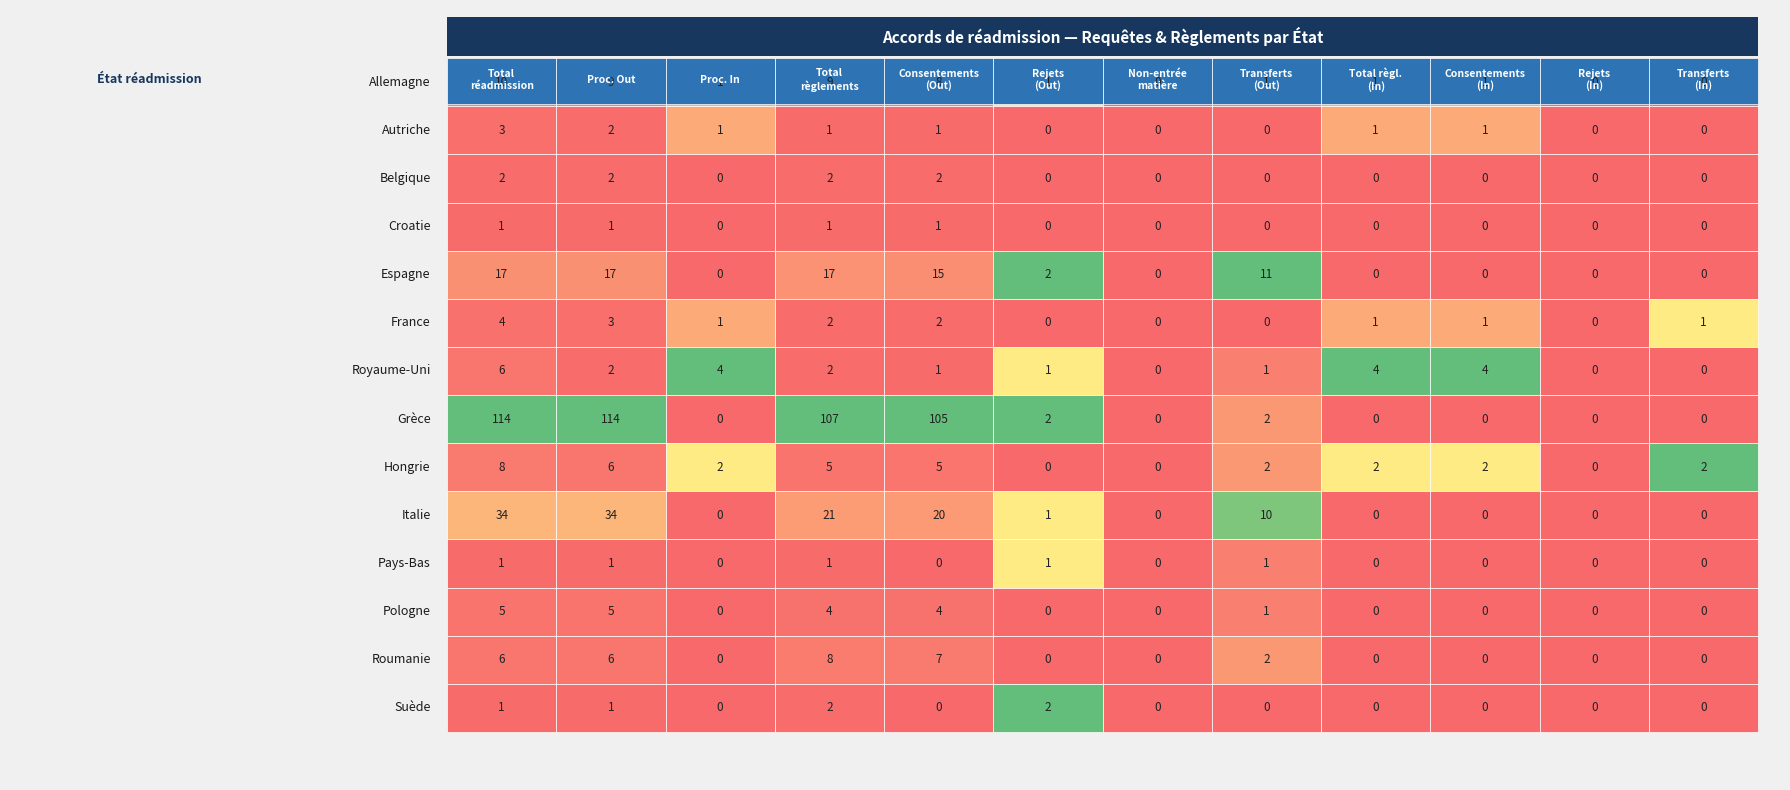

What is the sum of the Autriche values at 4 and 6?

1